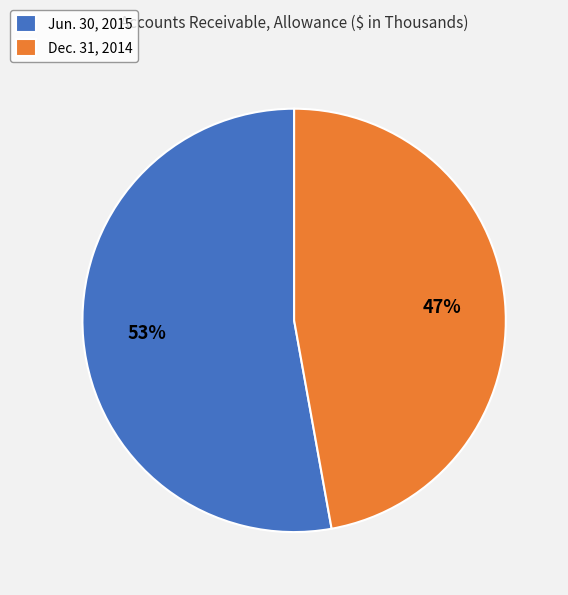

To the nearest percent, what is the combined percentage of Jun. 30, 2015 and Dec. 31, 2014?

100%